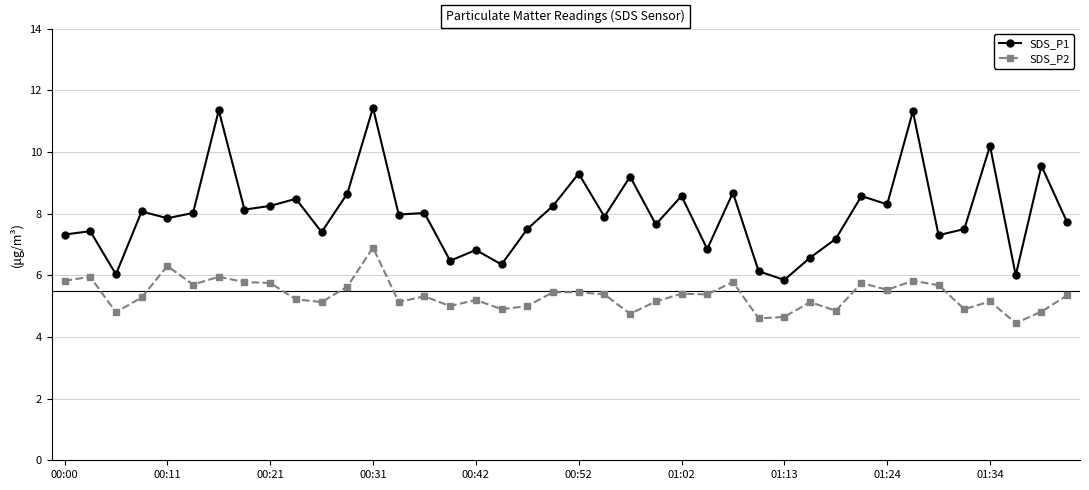

True or false: SDS_P1 and SDS_P2 cross at least once.

False